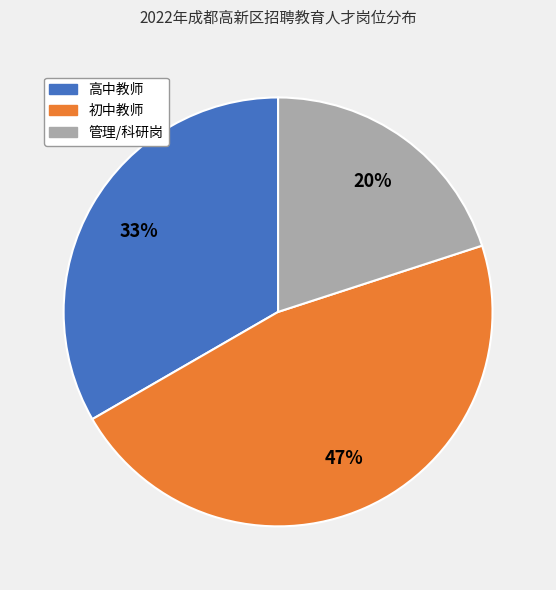

Is there any slice that represents more than half of the pie?

No